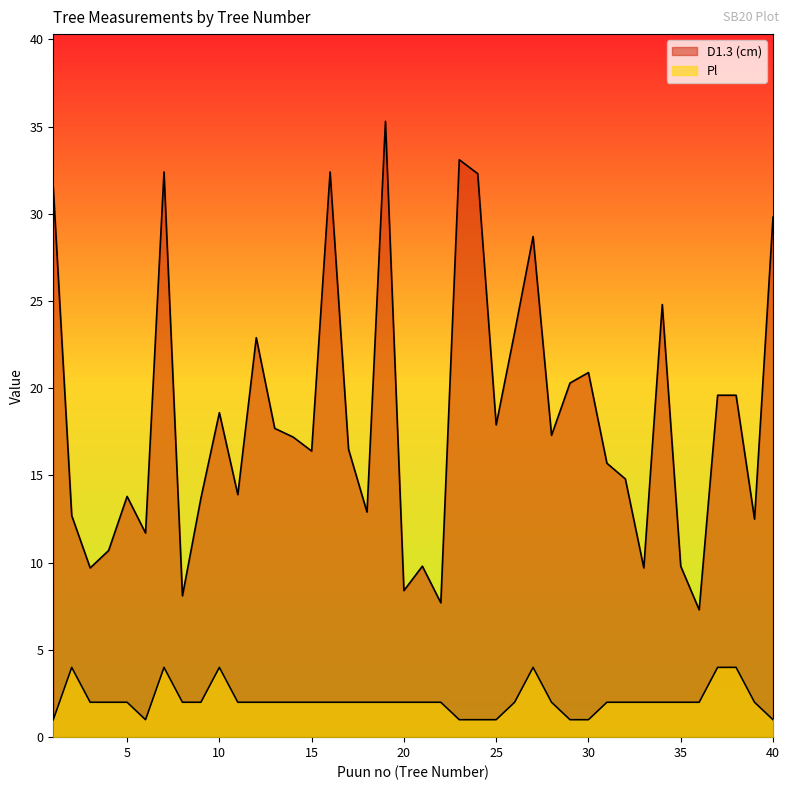

What is the approximate value of D1.3 (cm) at 9?

13.7